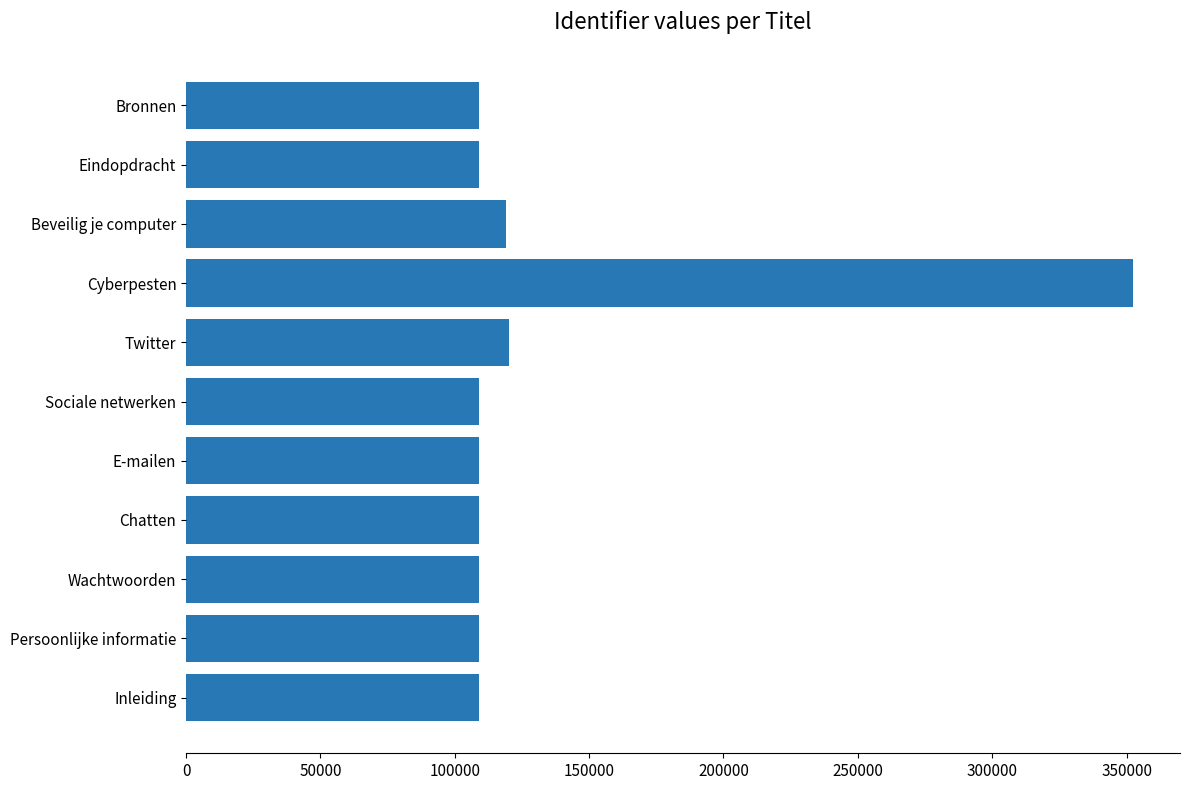

Does the chart contain stacked bars?

No